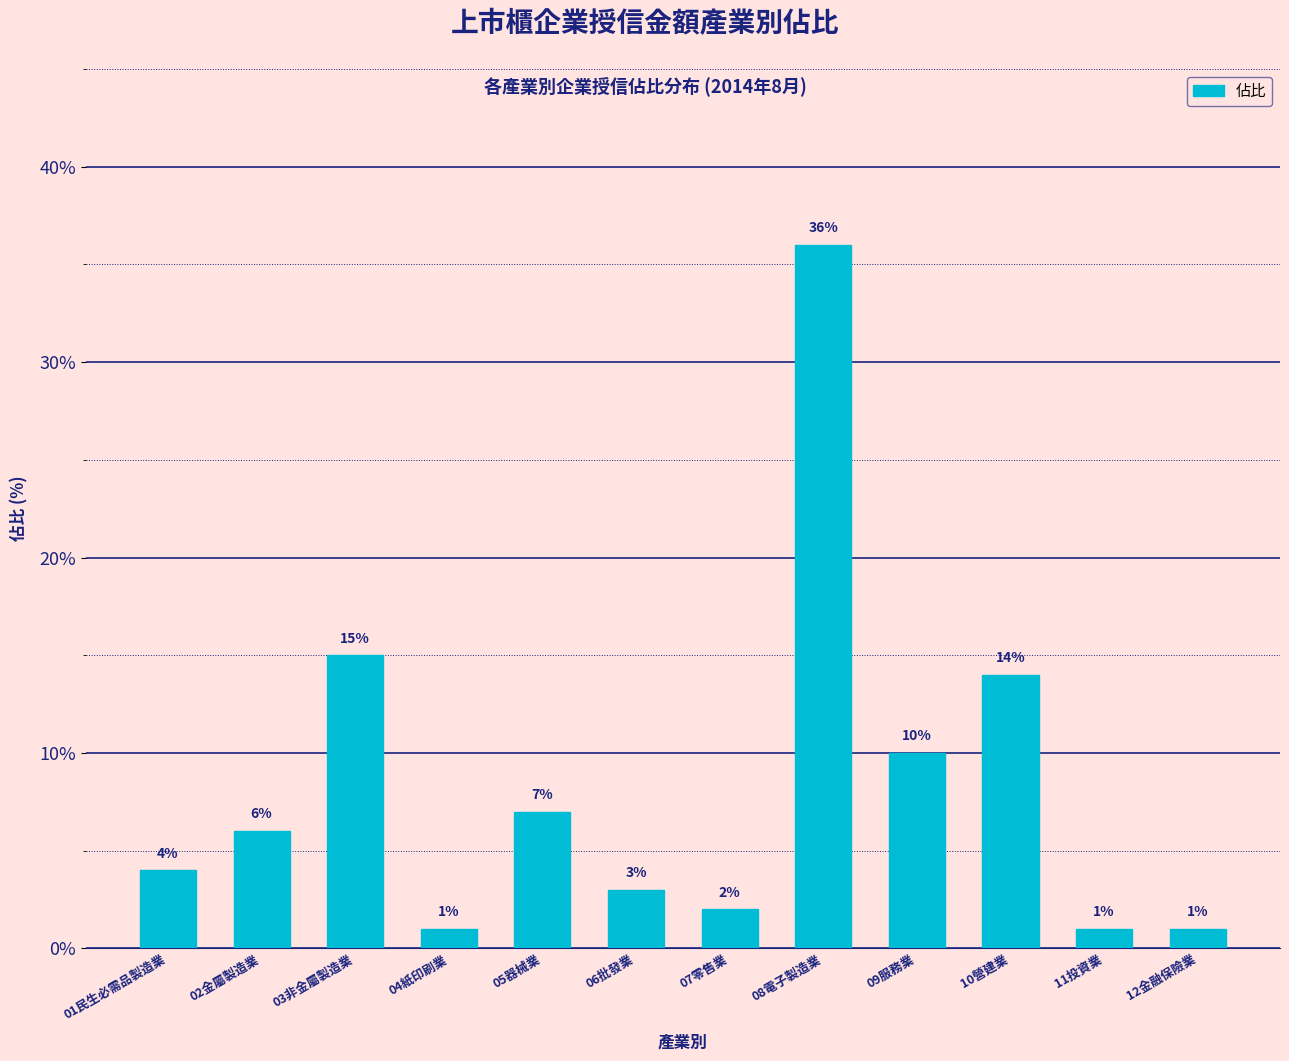

Reading right to left, list all the values displayed in this chart.

1	1	14	10	36	2	3	7	1	15	6	4